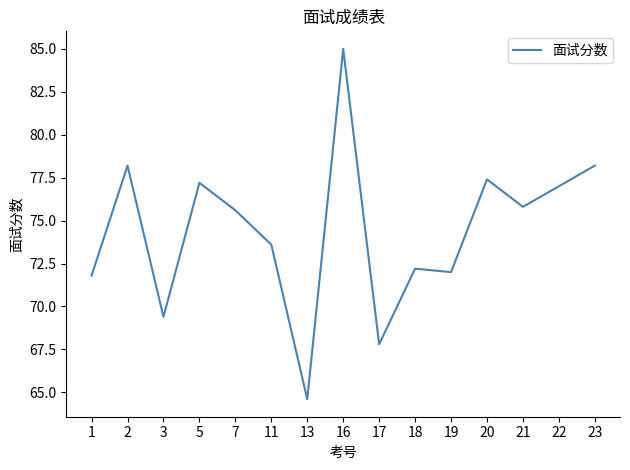

True or false: there are more than 0 points higher than both neighbors.

True